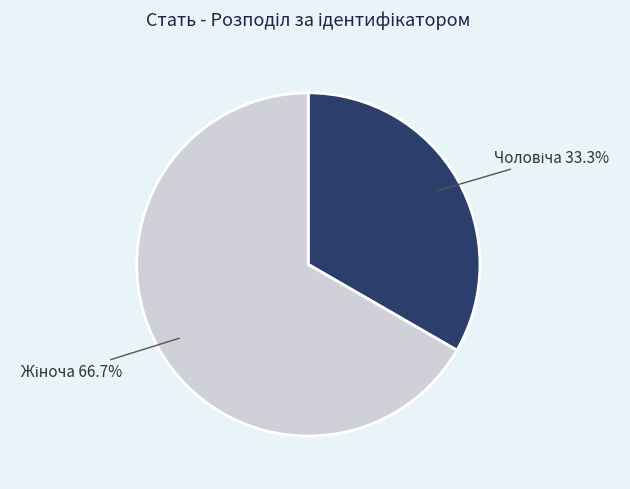

Count the number of slices in the pie.

2